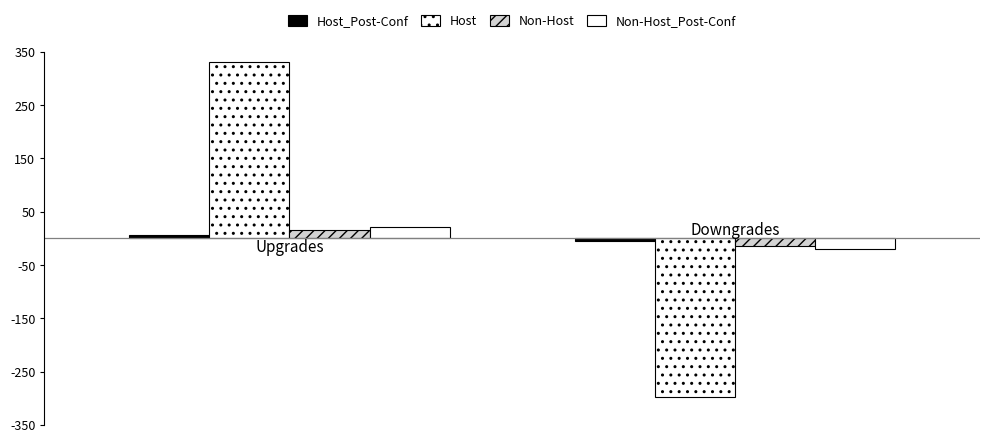

How many bars are there in total?

8